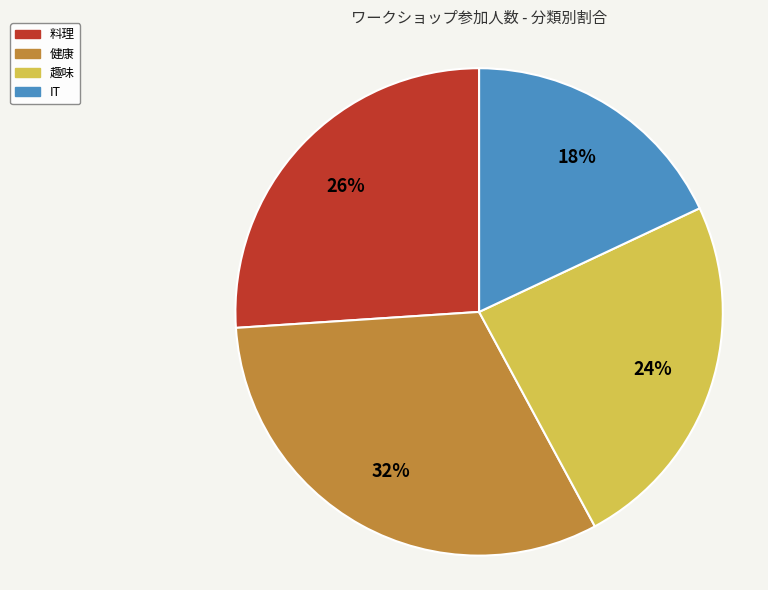

How many segments does this pie chart have?

4